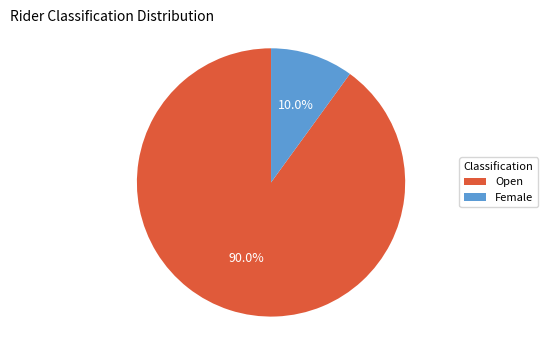

To the nearest percent, what percentage of the pie is Female?

10%